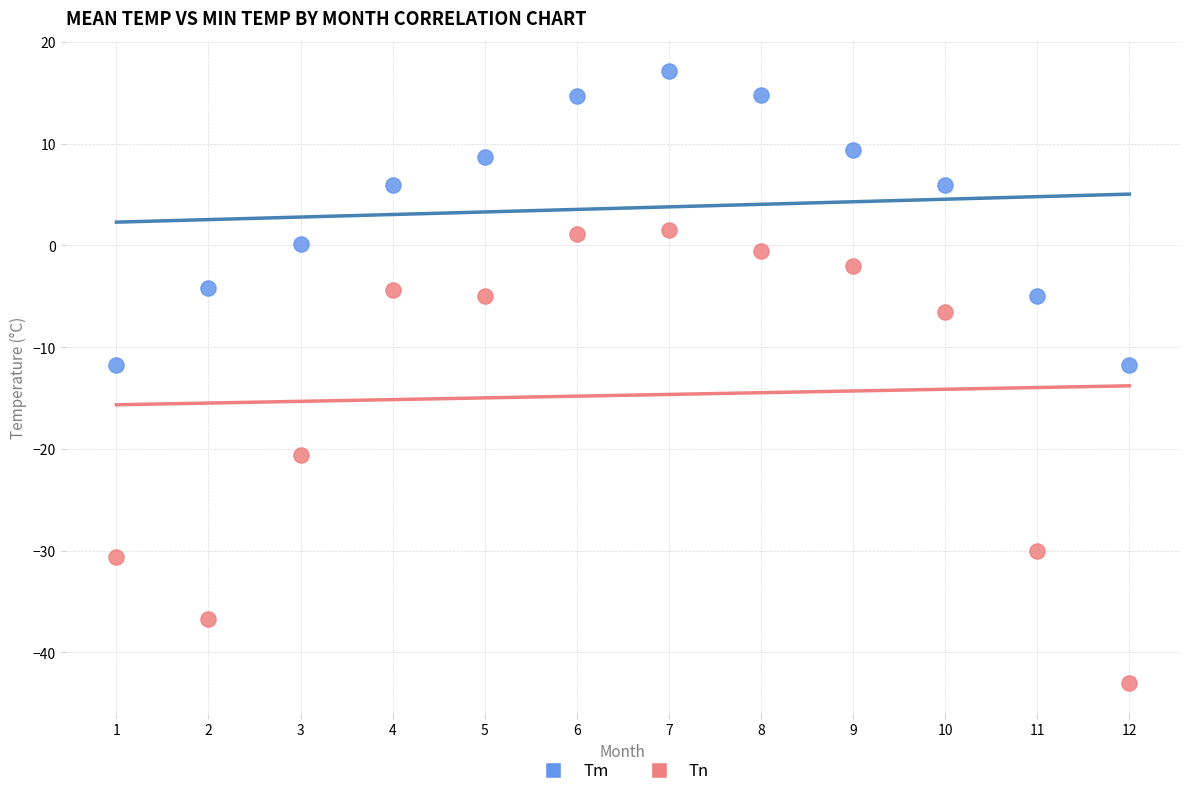

Across all data points, what is the range of X values (max minus min)?

11.0